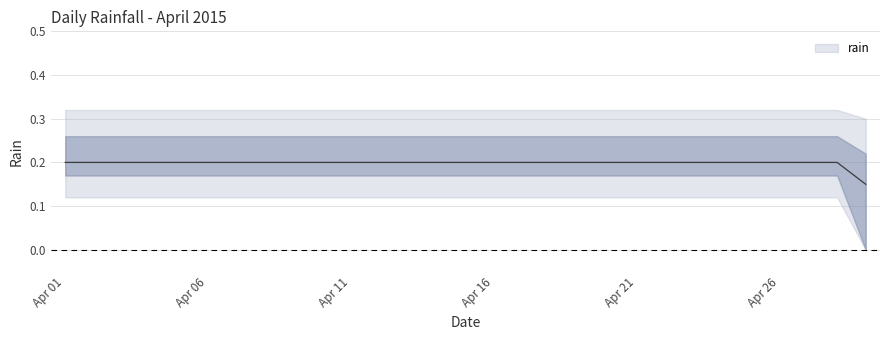

Count the number of data series in this chart.

1